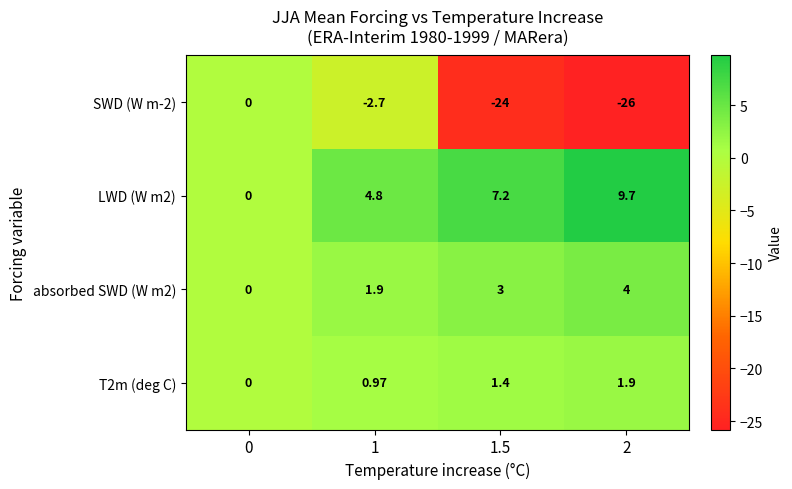

Is the value of SWD (W m-2) at 1 greater than the value of T2m (deg C) at 2?

No